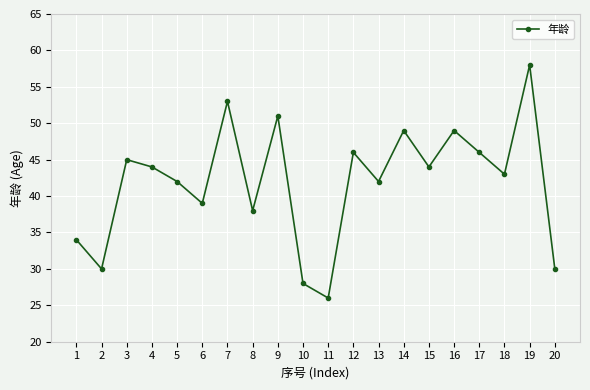

What is the minimum value shown in the chart?

26